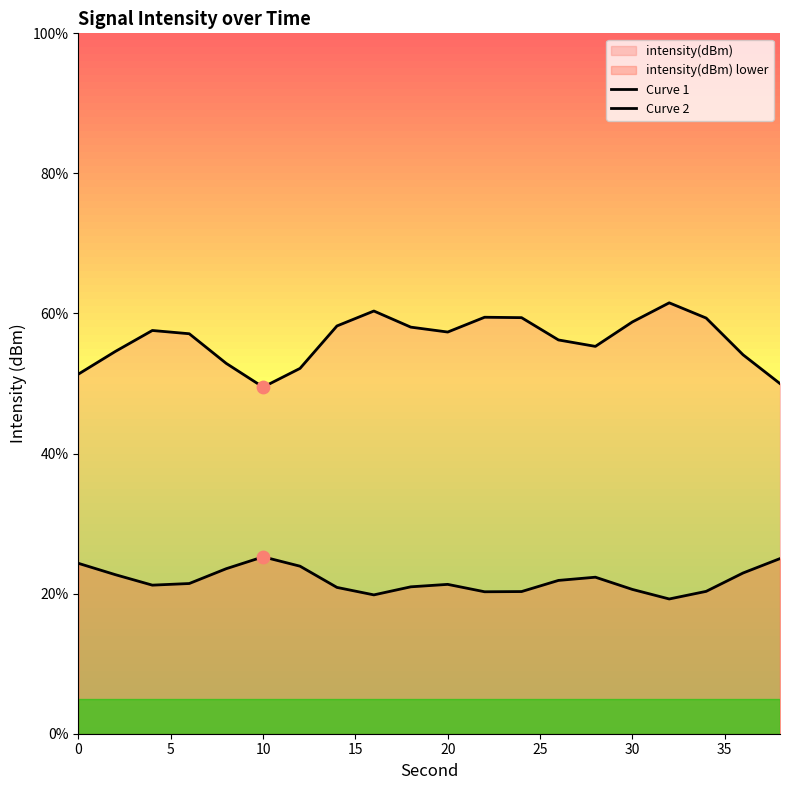

Which series has the widest spread of Y values?

Curve 1